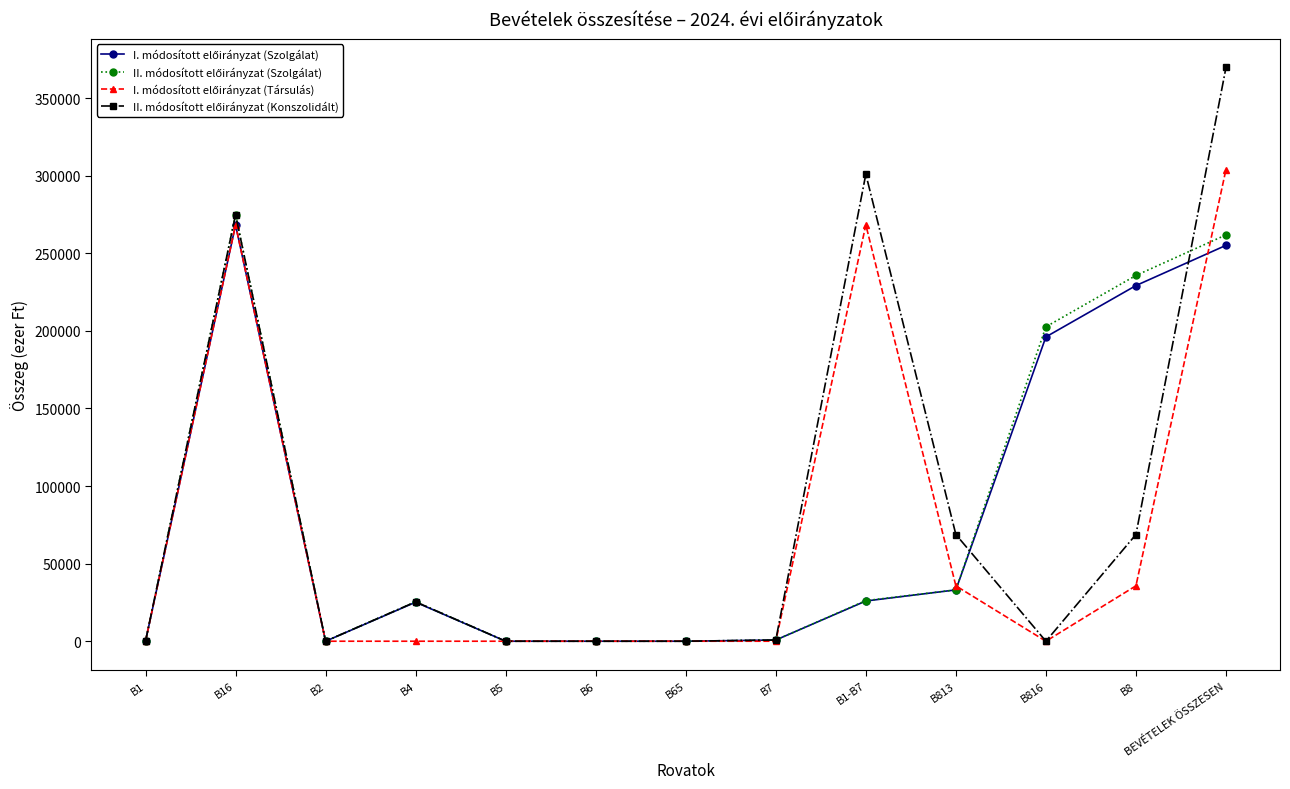

How many lines are shown in the chart?

4